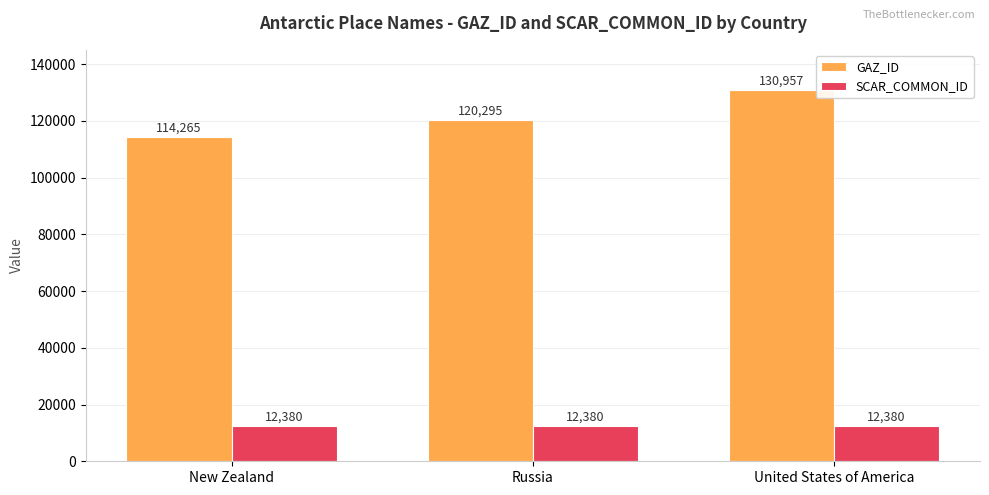

Which series changed the most between Russia and United States of America?

GAZ_ID